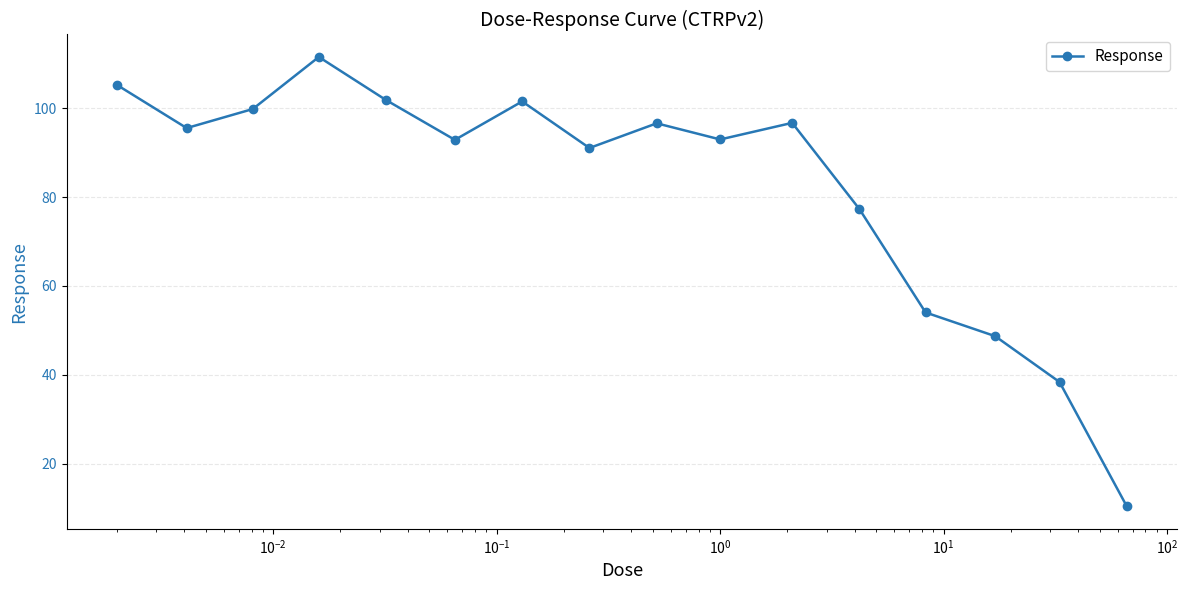

What is the average value?

82.1